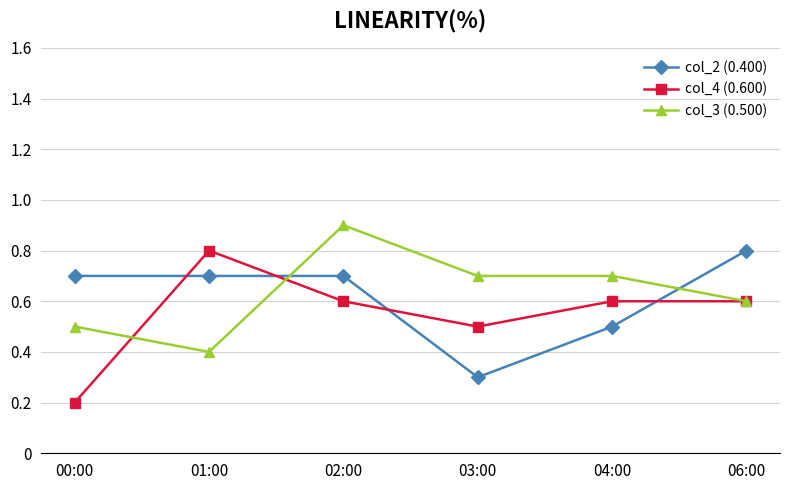

Which series has the largest total across all categories?

col_3 (0.500)